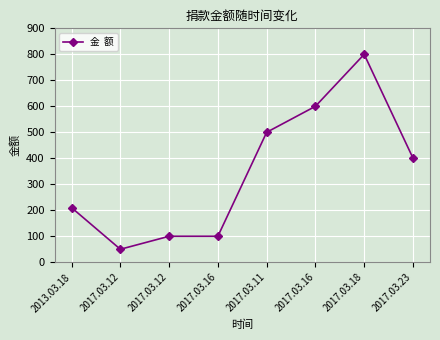

At which label does the data first exceed 401?

2017.03.11